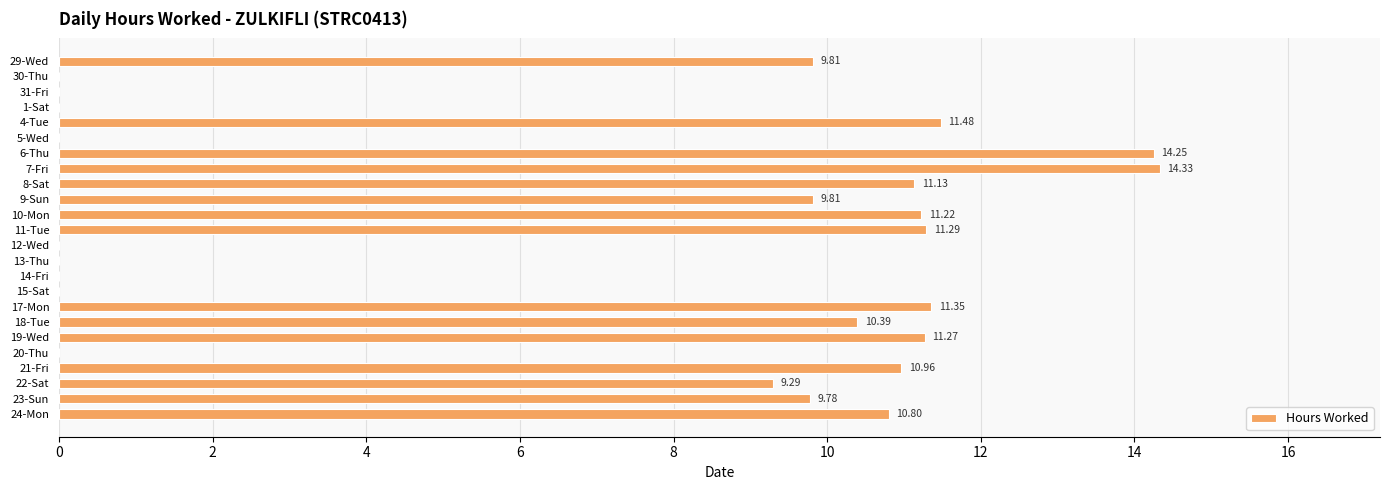

What is the sum of all values?

167.2